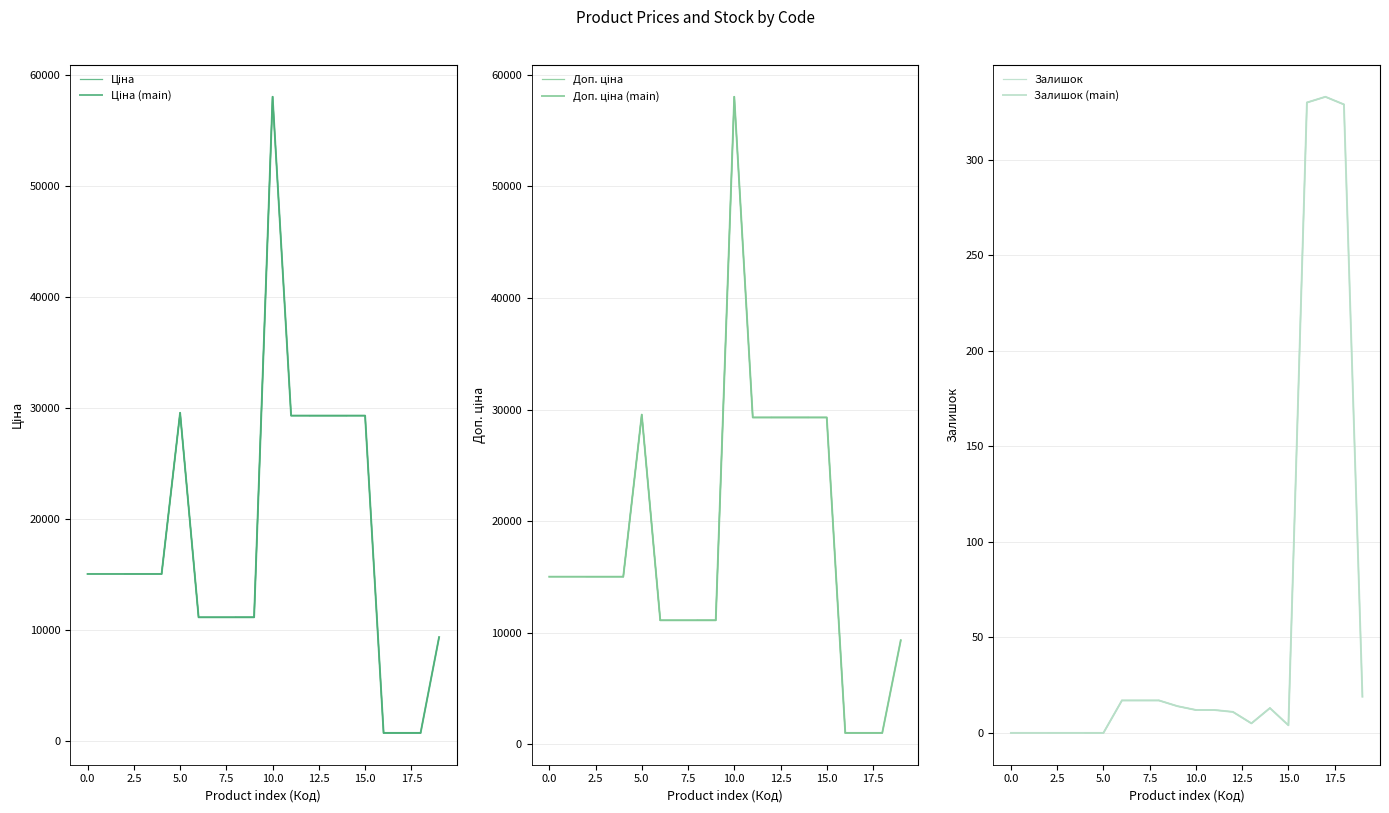

What is the lowest value of the Доп. ціна series?

1017.8